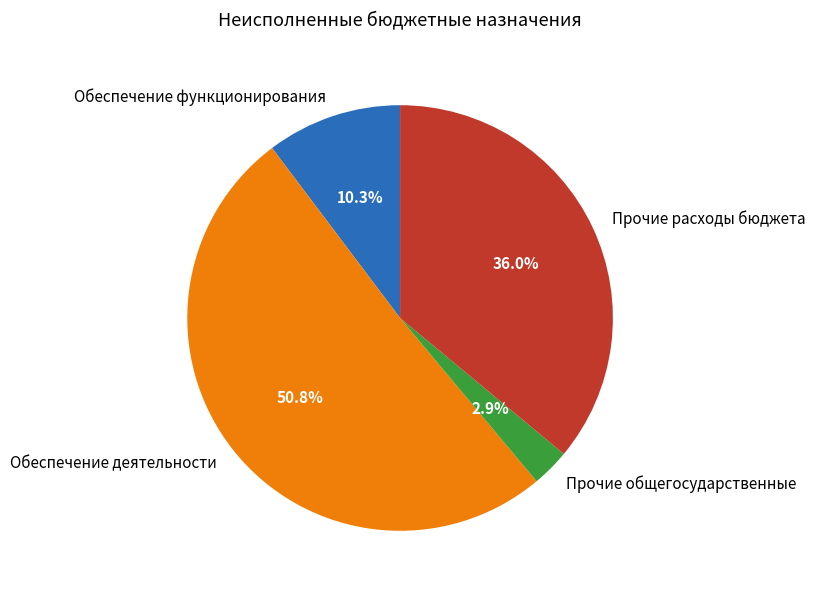

Which slice represents more than half of the pie?

Обеспечение деятельности